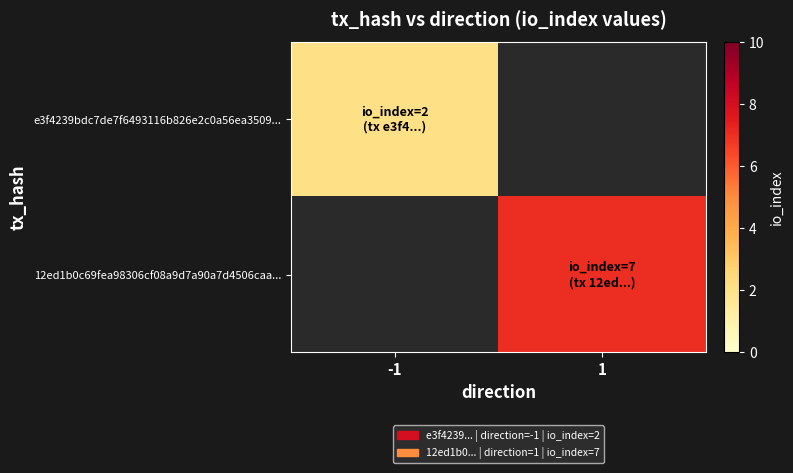

What is the greatest value displayed?

7.0